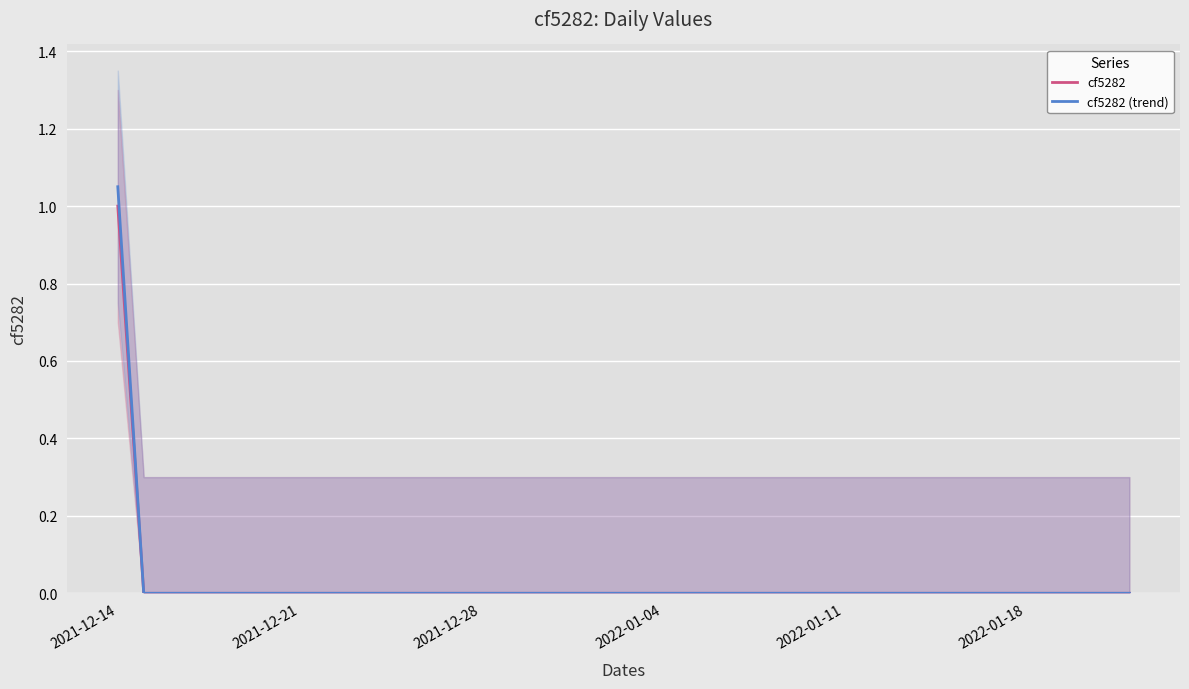

What is the highest value of the cf5282 series?

1.0